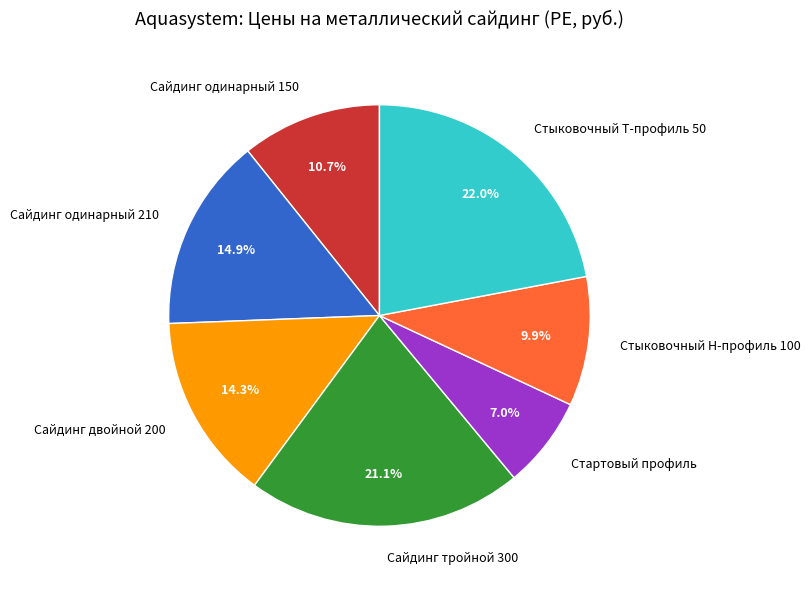

Does Сайдинг двойной 200 account for over 50% of the chart?

No